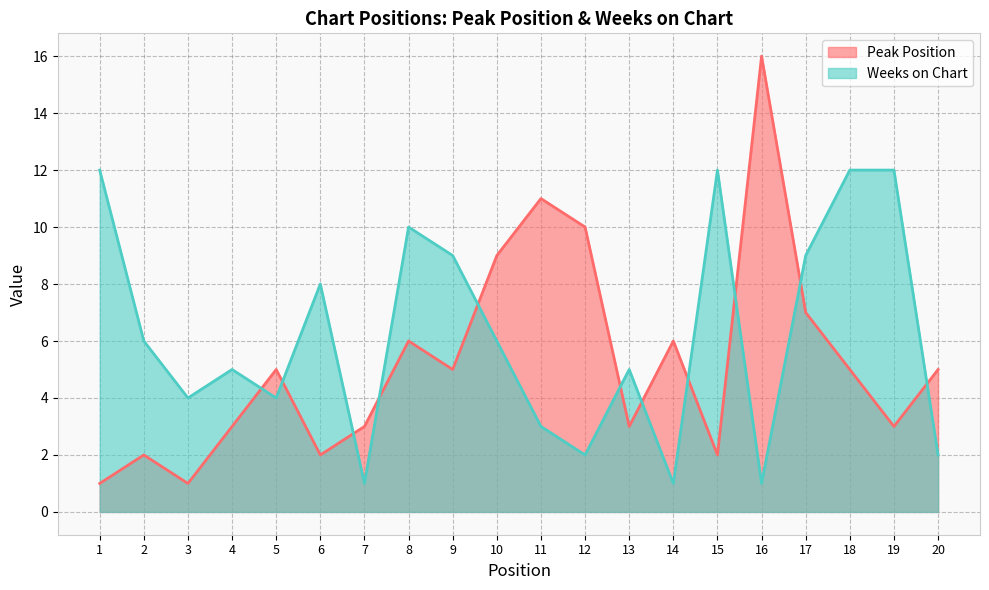

Which label corresponds to the smallest value in the chart?

1